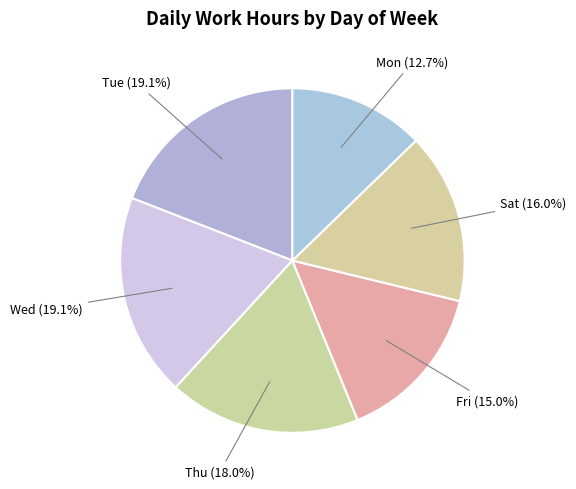

Count the number of slices in the pie.

6